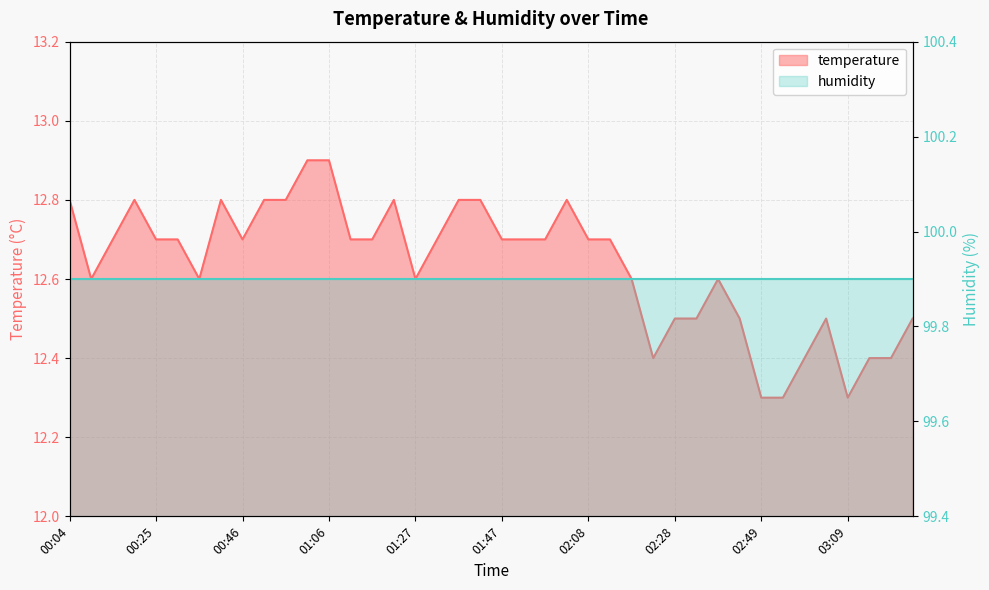

What is the difference between the values at 01:01 and 01:42?

0.1